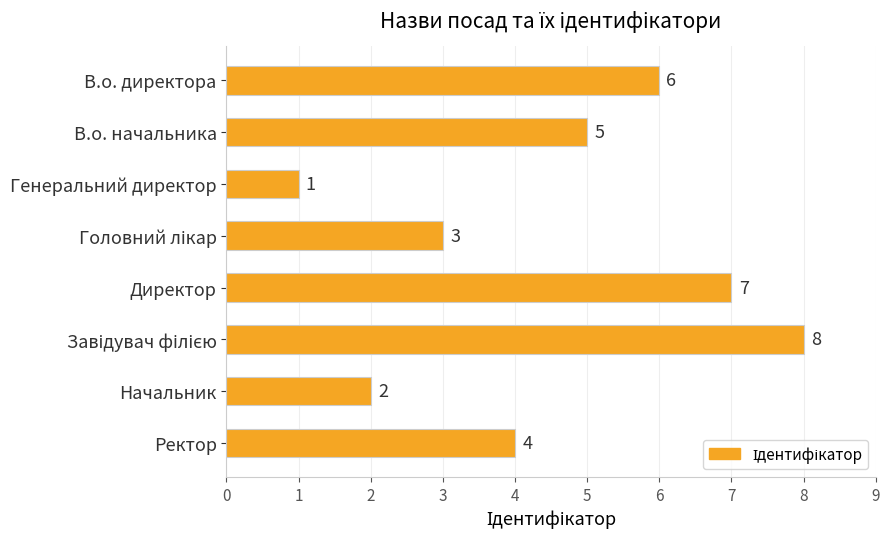

Count the values in the range 3 to 7.

5